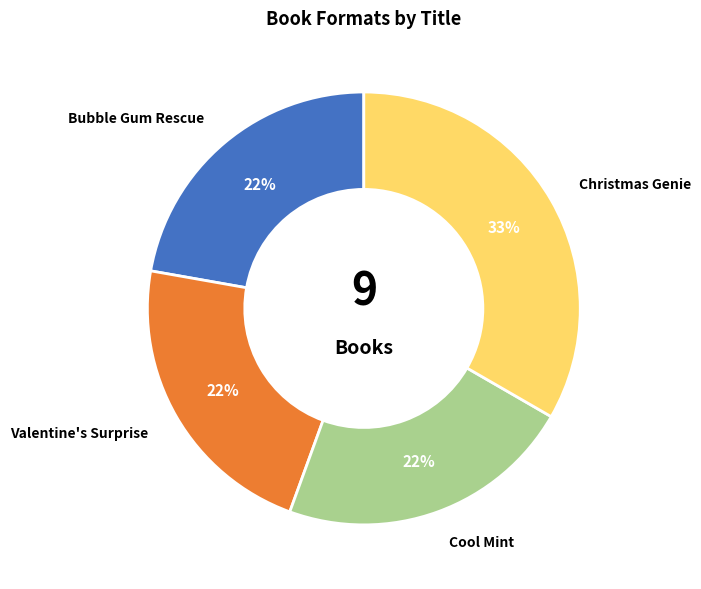

What is the ratio of the value at Cool Mint to the value at Christmas Genie?

0.7